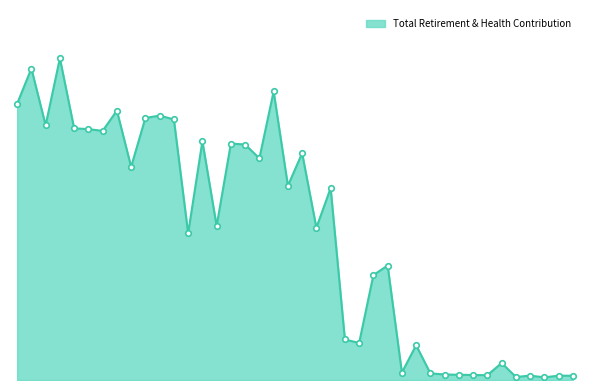

Does the chart have visible grid lines?

No